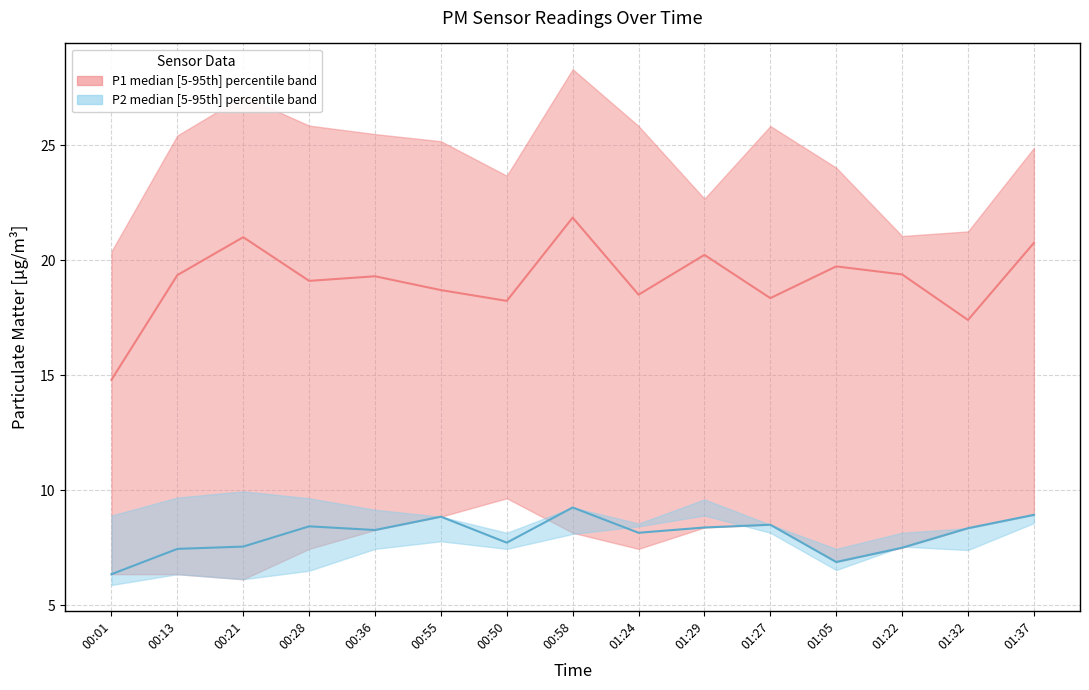

Does the chart have visible grid lines?

Yes